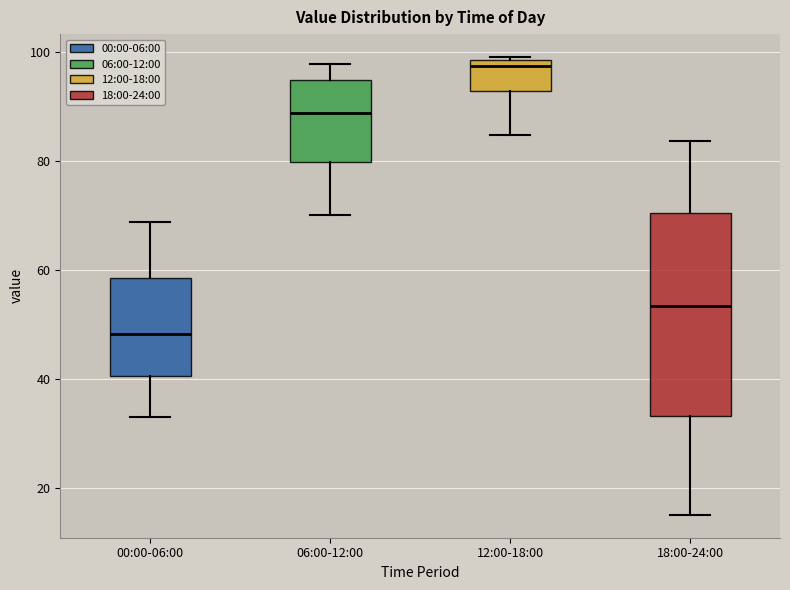

Which box's median line is the highest?

12:00-18:00